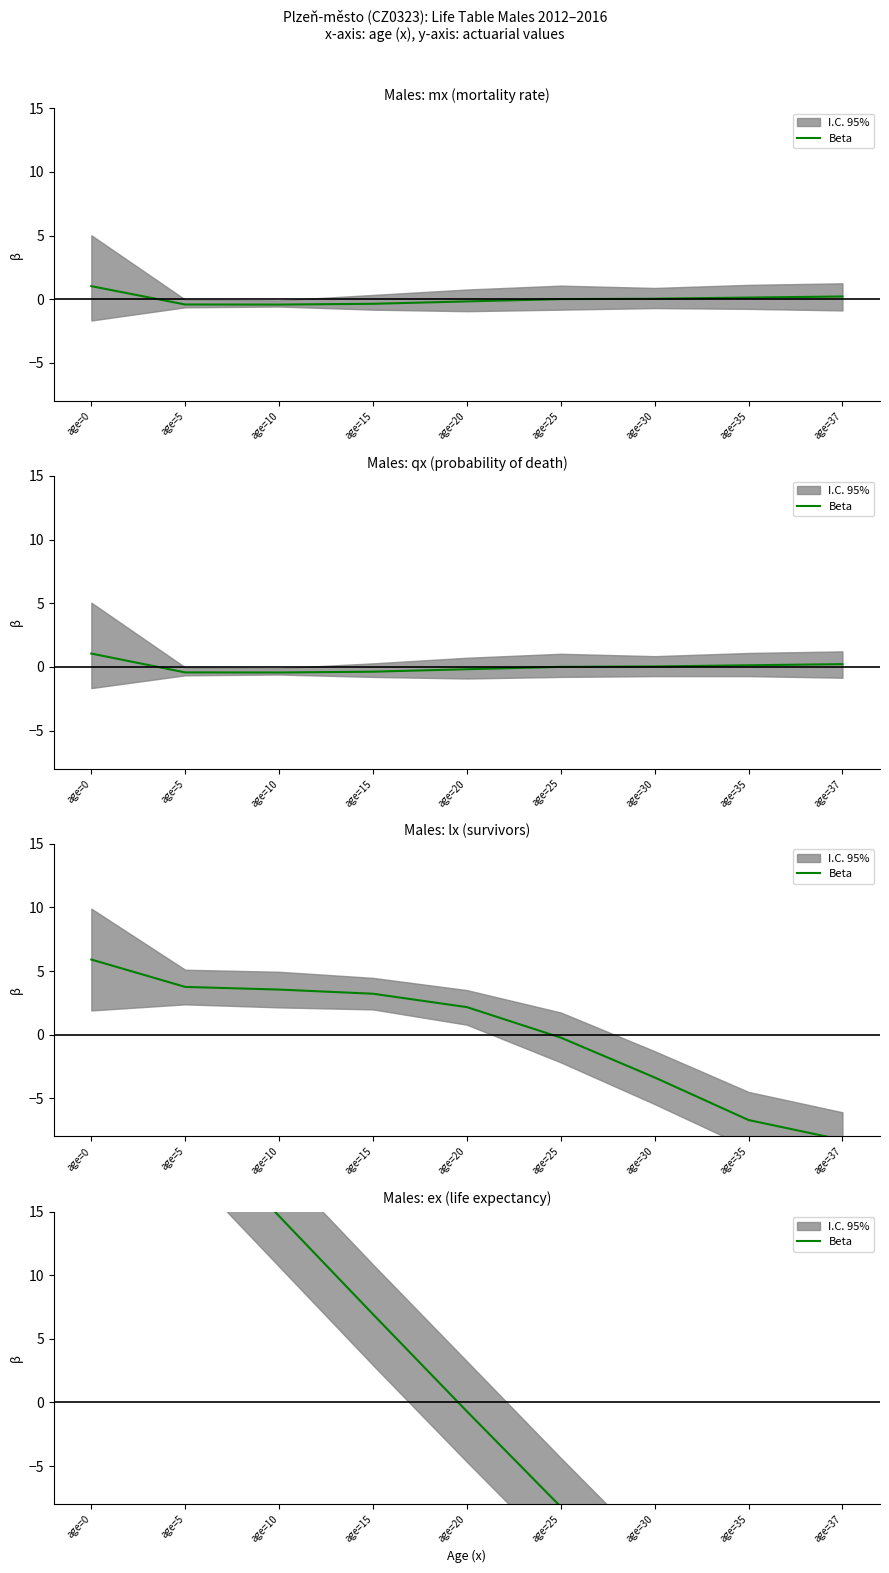

List the labels in order of value, largest first.

age=0, age=5, age=10, age=15, age=20, age=25, age=30, age=35, age=37